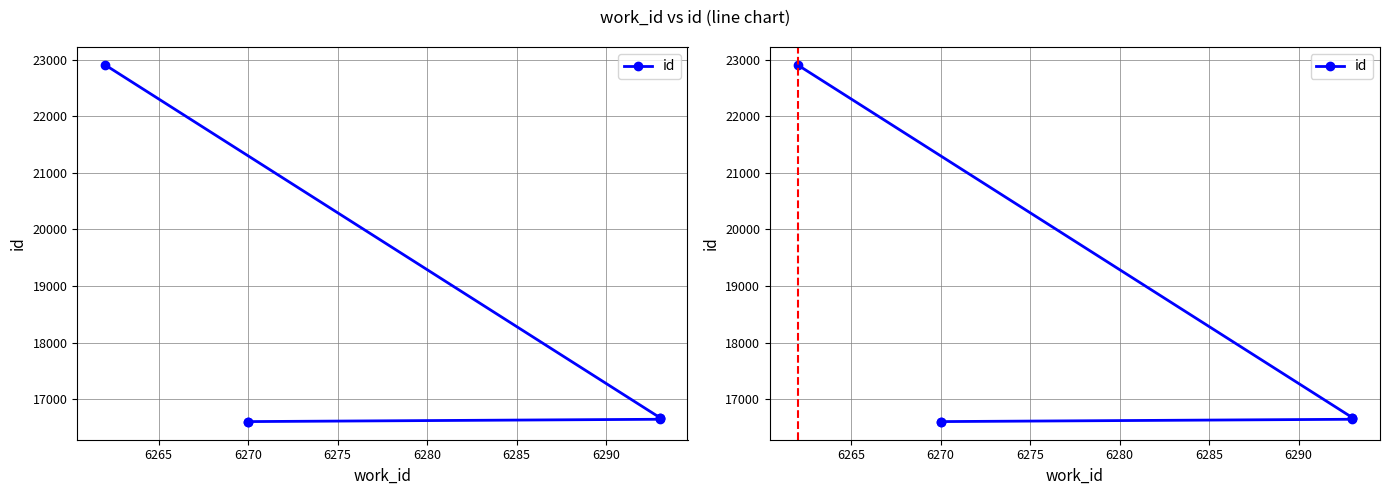

Read the value at 6280, to the nearest 10.

16680